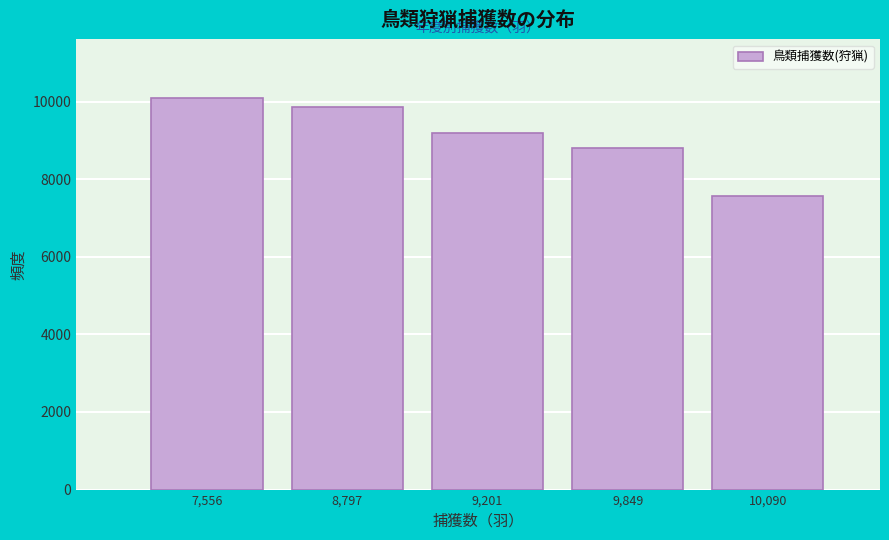

Reading right to left, transcribe all the data shown in this chart.

7556	8797	9201	9849	10090